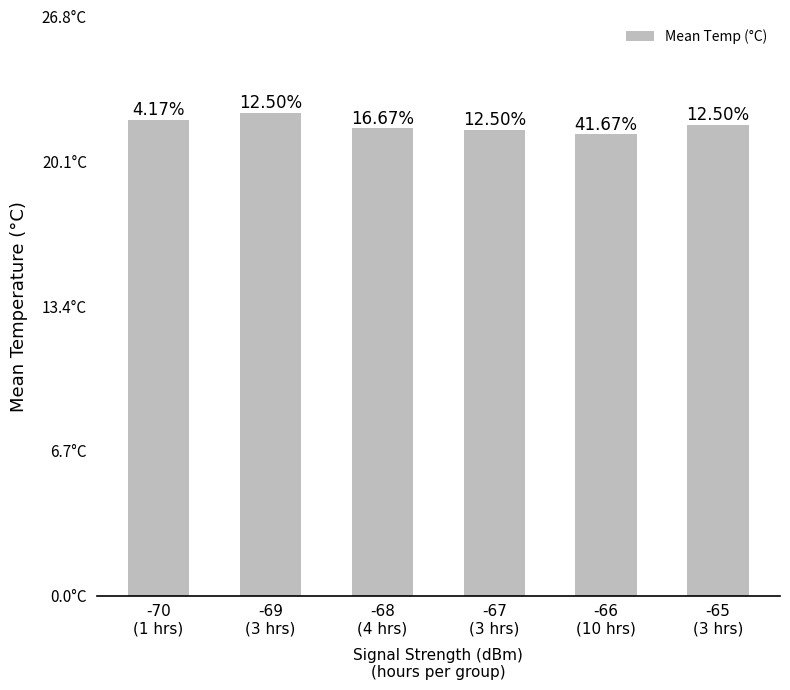

Reading right to left, extract all data points from this chart.

21.8	21.3	21.5	21.6	22.3	22.0